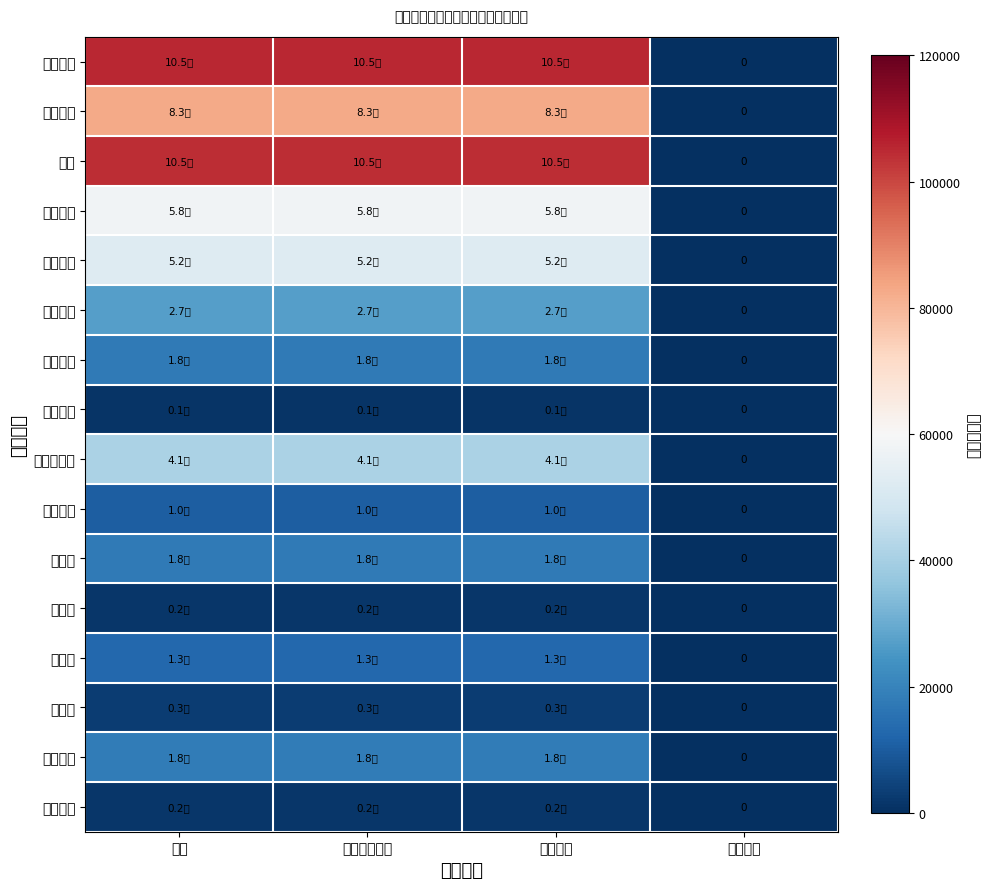

What is the difference between the 差旅费 values at 项目支出 and 一般公共预算?

12720.0